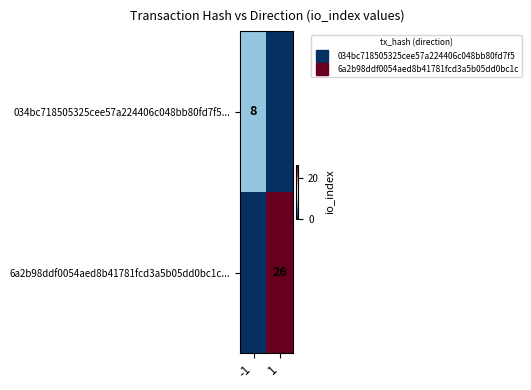

What is the difference between the maximum and minimum values in the 6a2b98ddf0054aed8b41781fcd3a5b05dd0bc1c... series?

26